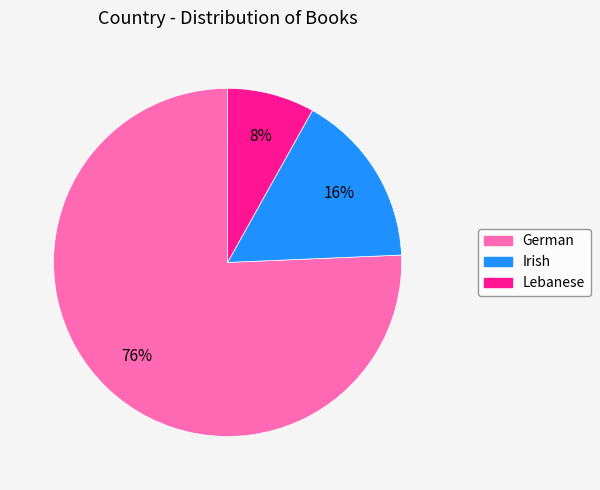

Do German and Irish together represent more than half of the pie?

Yes